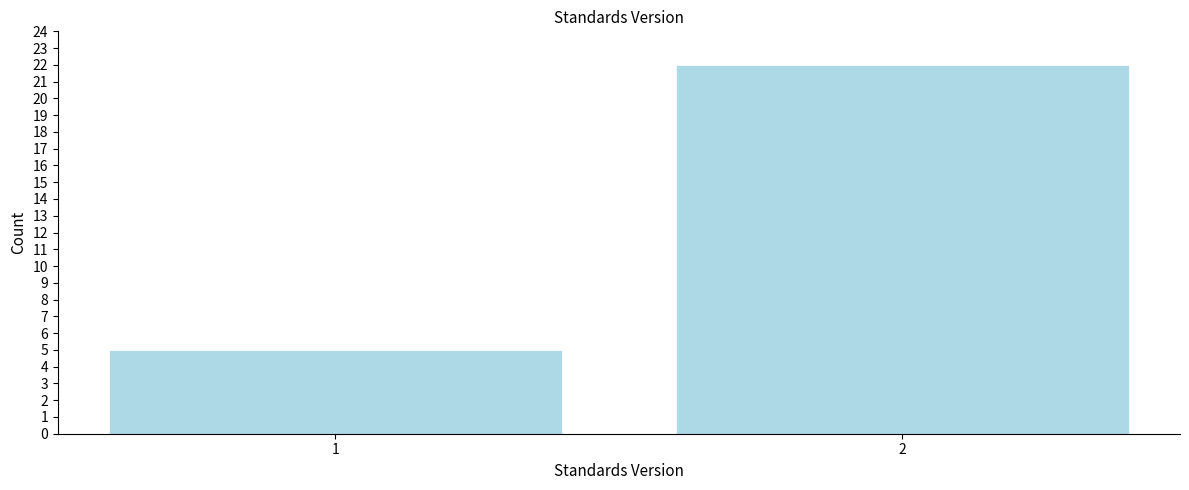

Reading right to left, transcribe all the data shown in this chart.

22	5